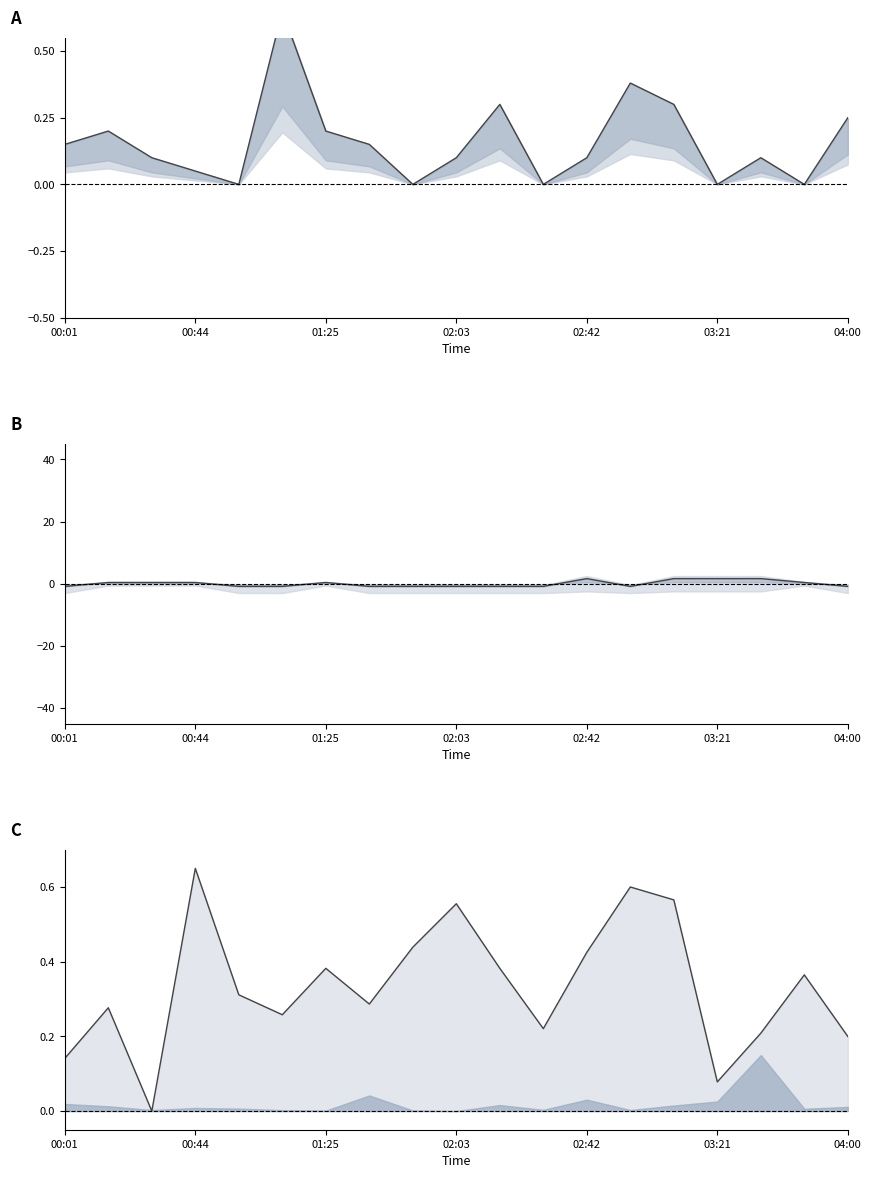

The value of Signal at 10 is -0.5. True or false?

False